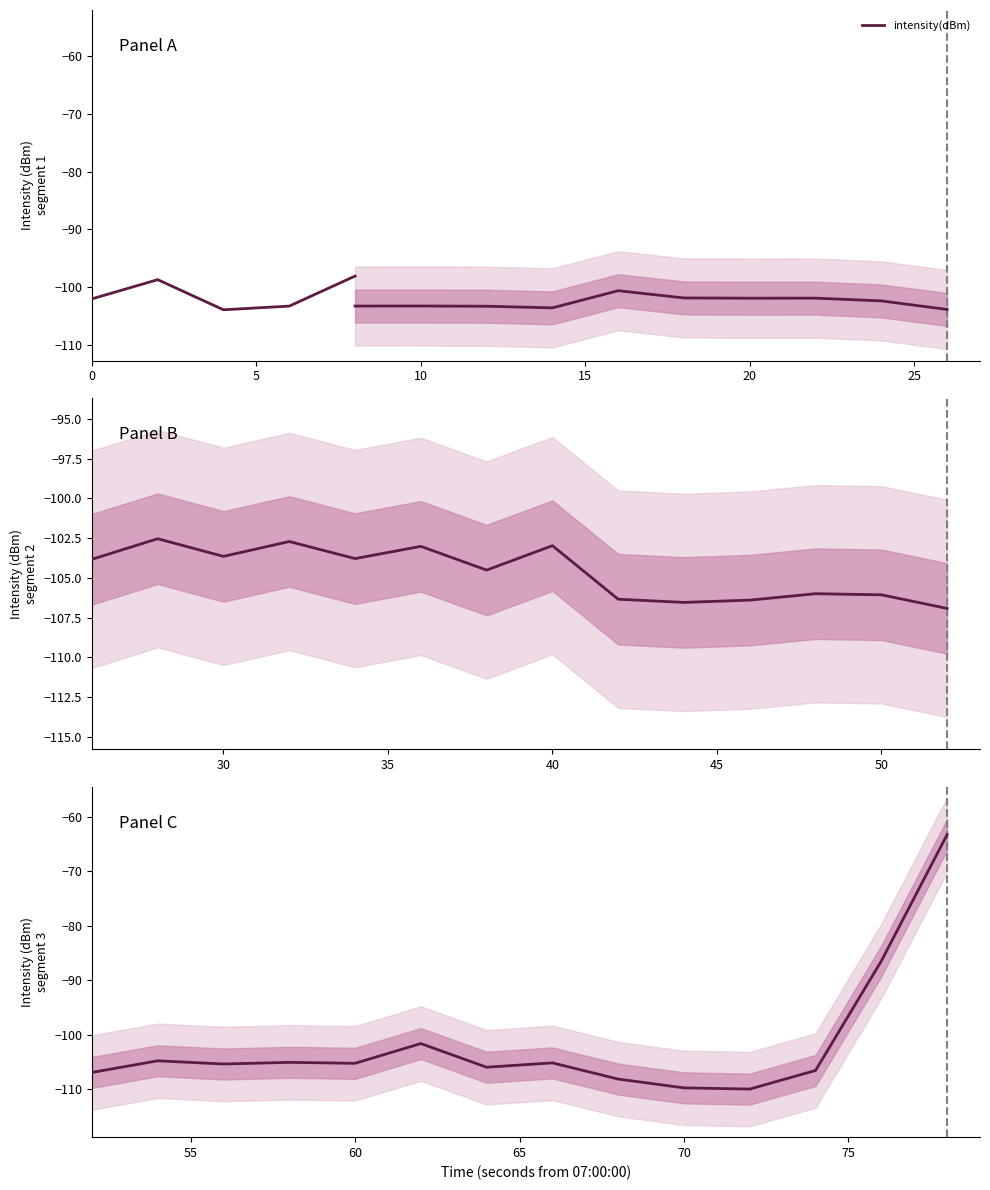

The chart shows a value of -43.8 at 0. True or false?

False